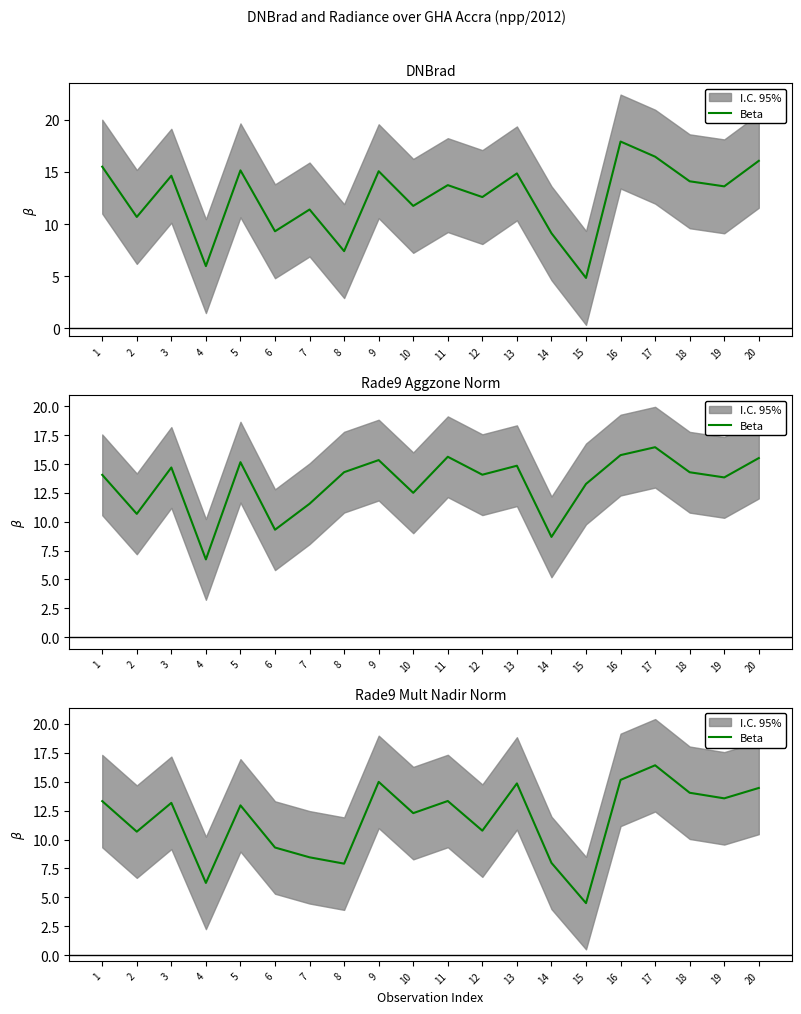

The value at 4 is 6.2. True or false?

True